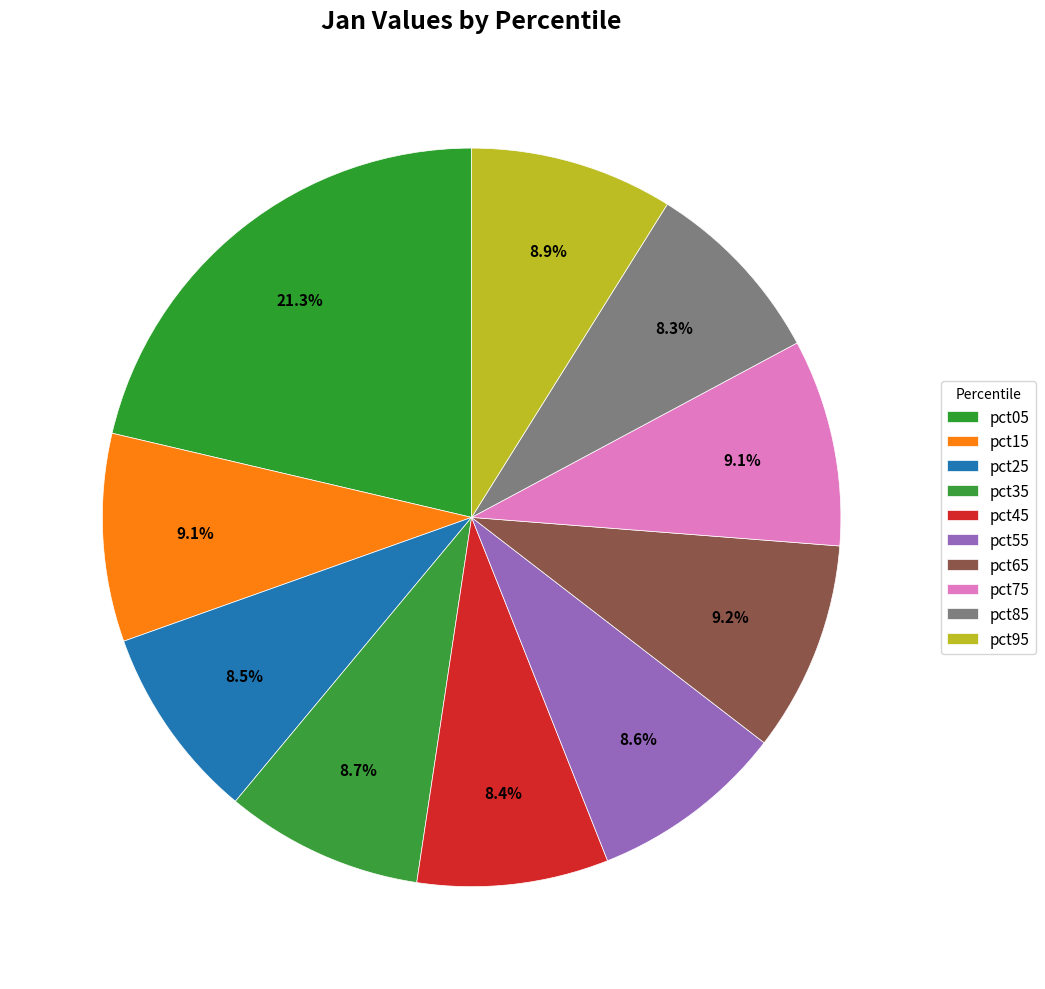

How many slices are in this pie chart?

10